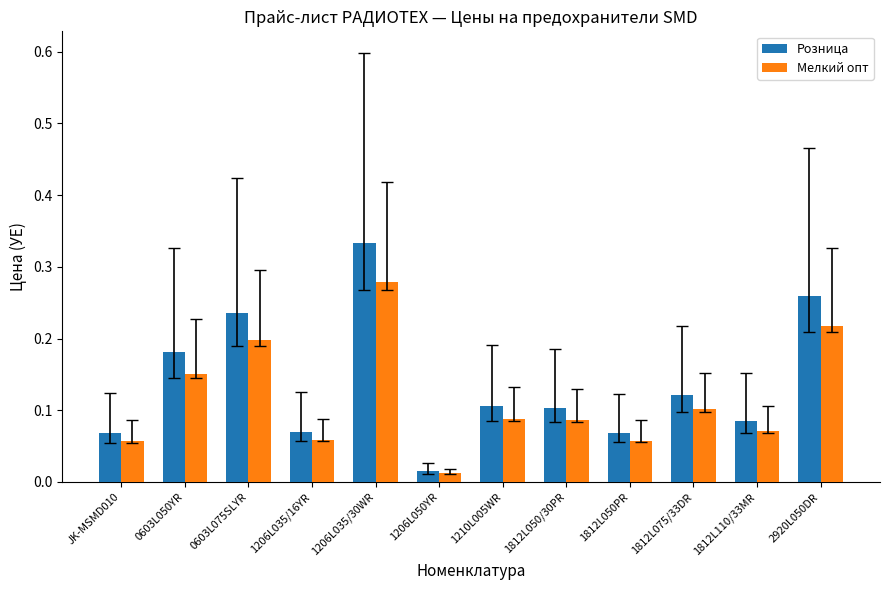

How many data points does each series have?

12